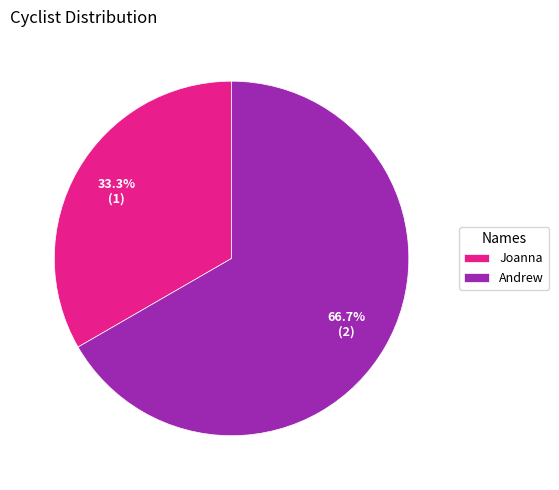

How many segments does this pie chart have?

2